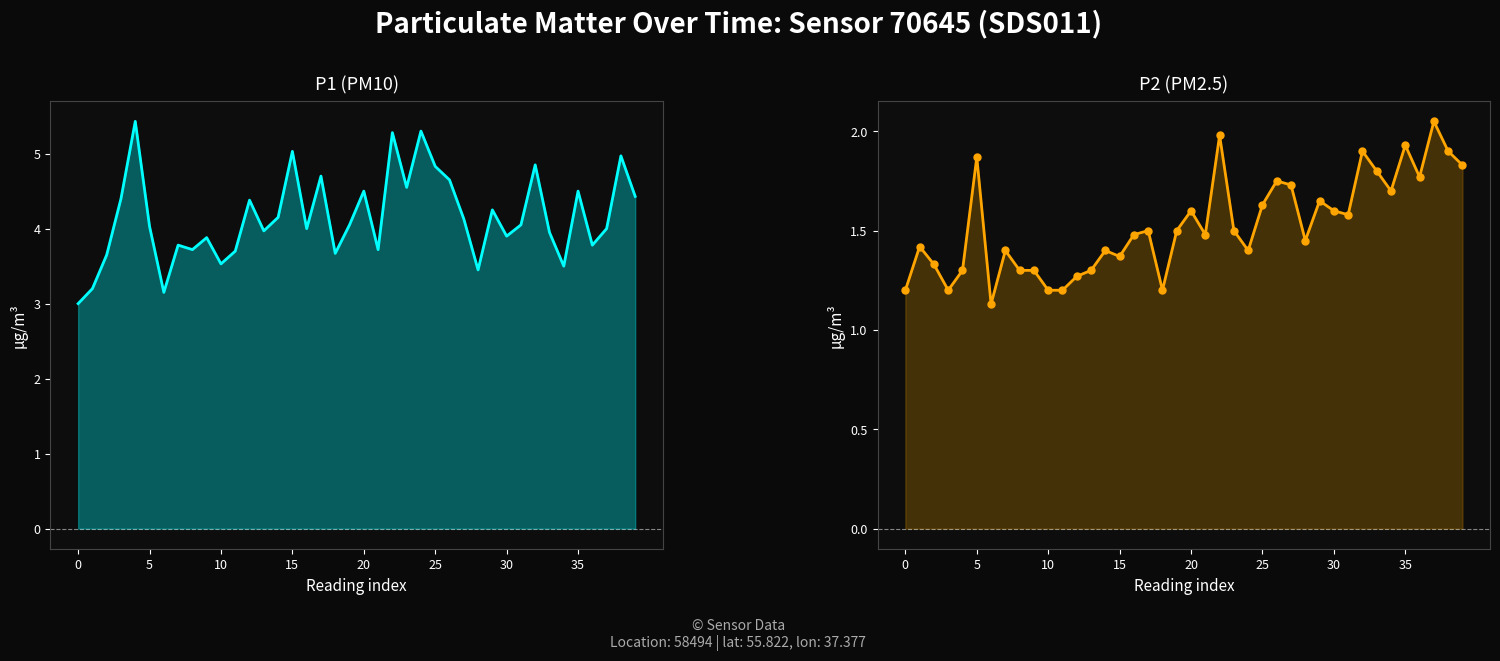

Which series has the largest range (max minus min)?

P1